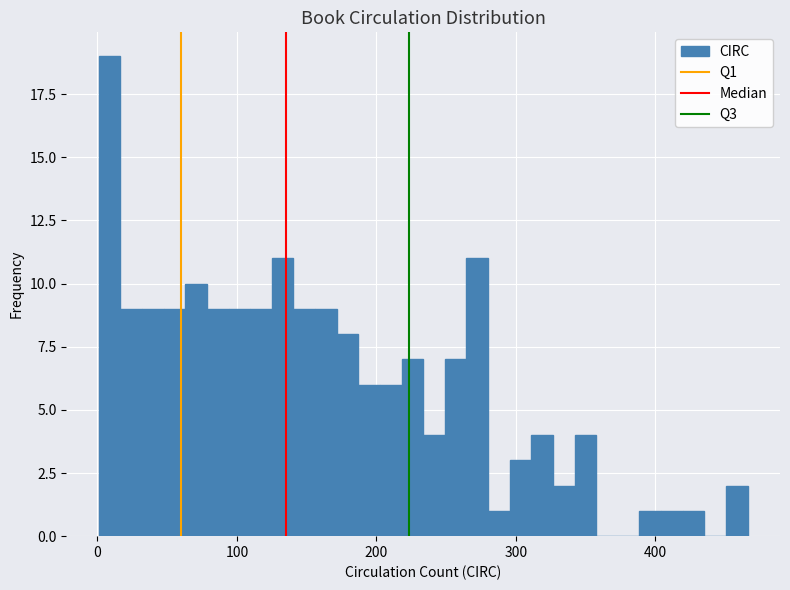

Around what value on the x-axis is the tallest bar? Give the approximate position of its centre, as read against the axis.

10